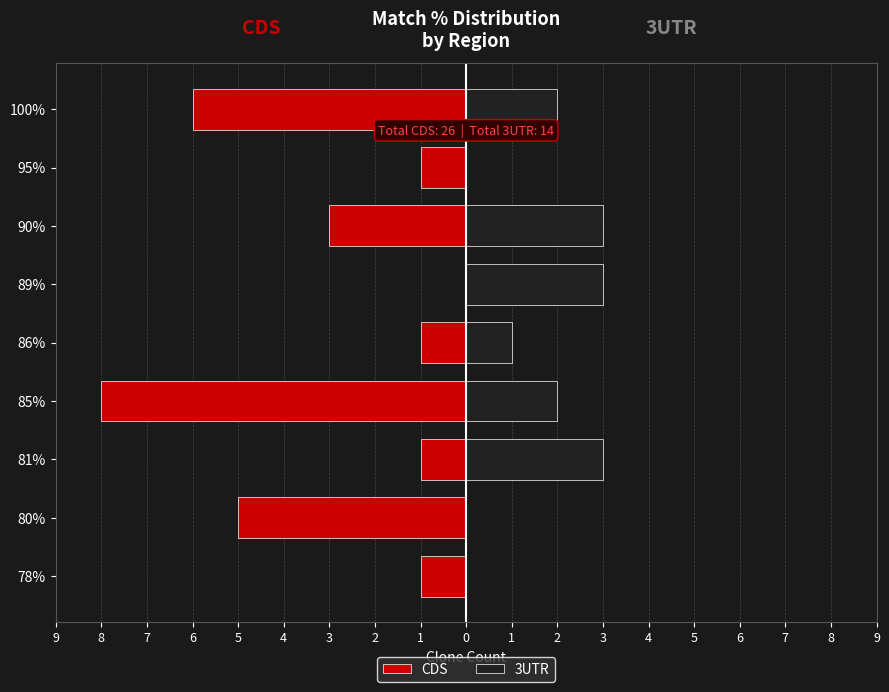

Between 89% and 90%, which is larger?

89%